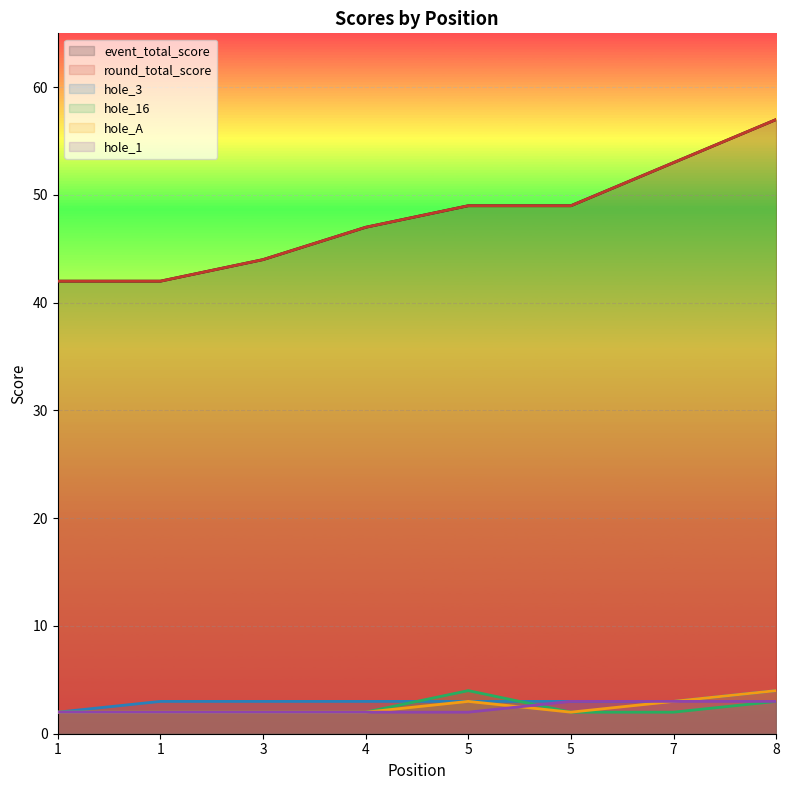

How many values in the hole_16 series exceed 2?

2